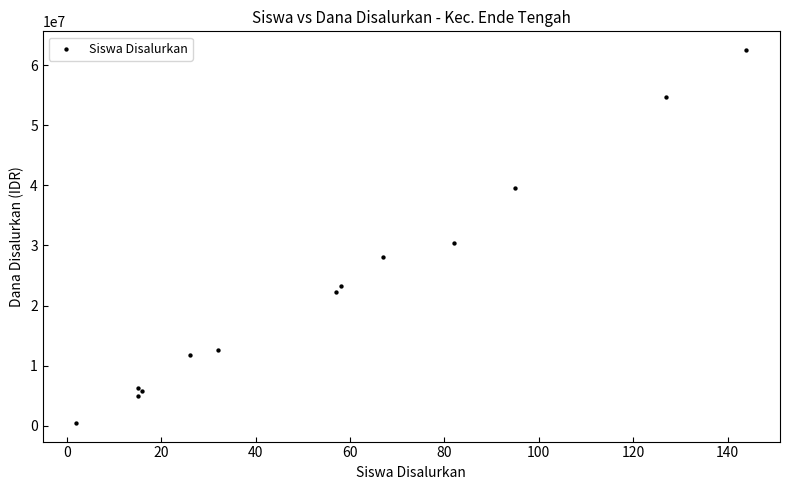

What Y value in the scatter plot is closest to 31500000?

30375000